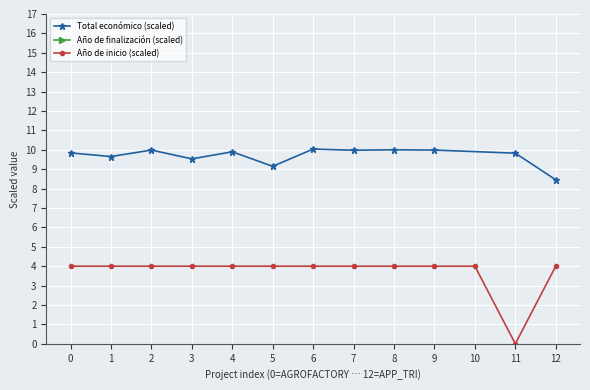

What is the highest value of the Total económico (scaled) series?

10.0